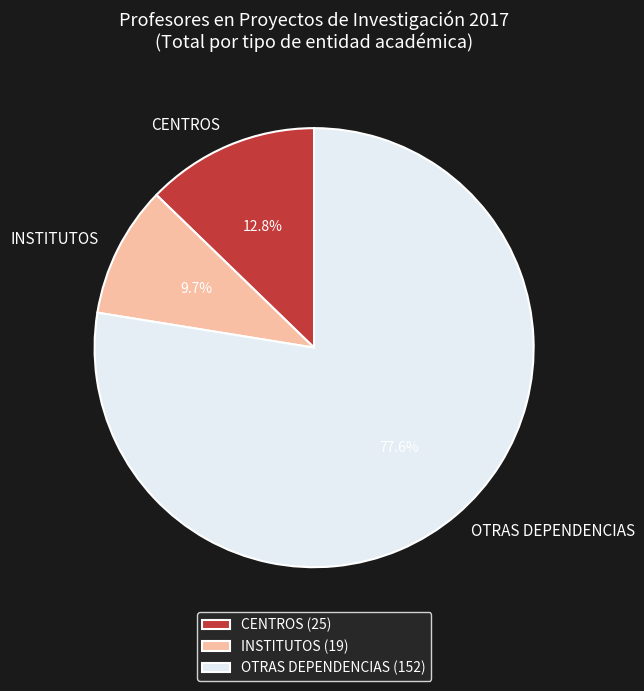

Count the number of slices in the pie.

3